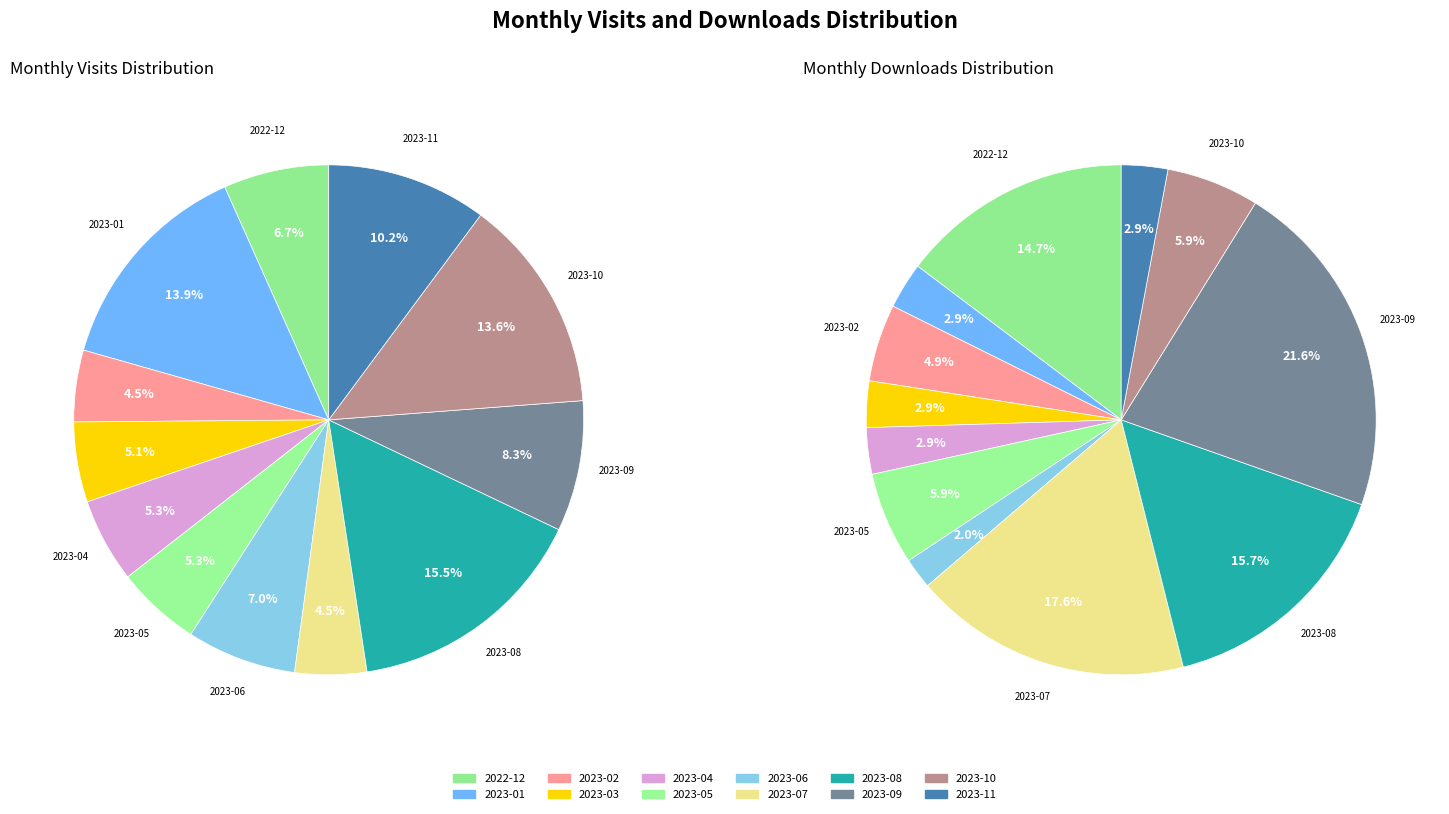

Between 2023-04 and 2023-07, which series saw the biggest shift?

monthly_download_resource